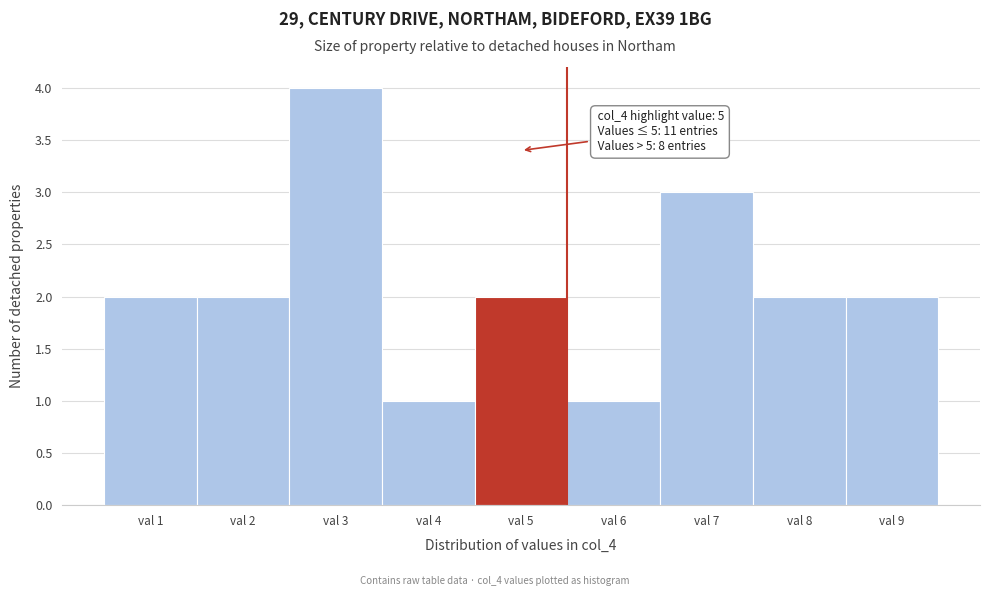

Over which range of the x-axis is the bar tallest?

2.5 to 3.5